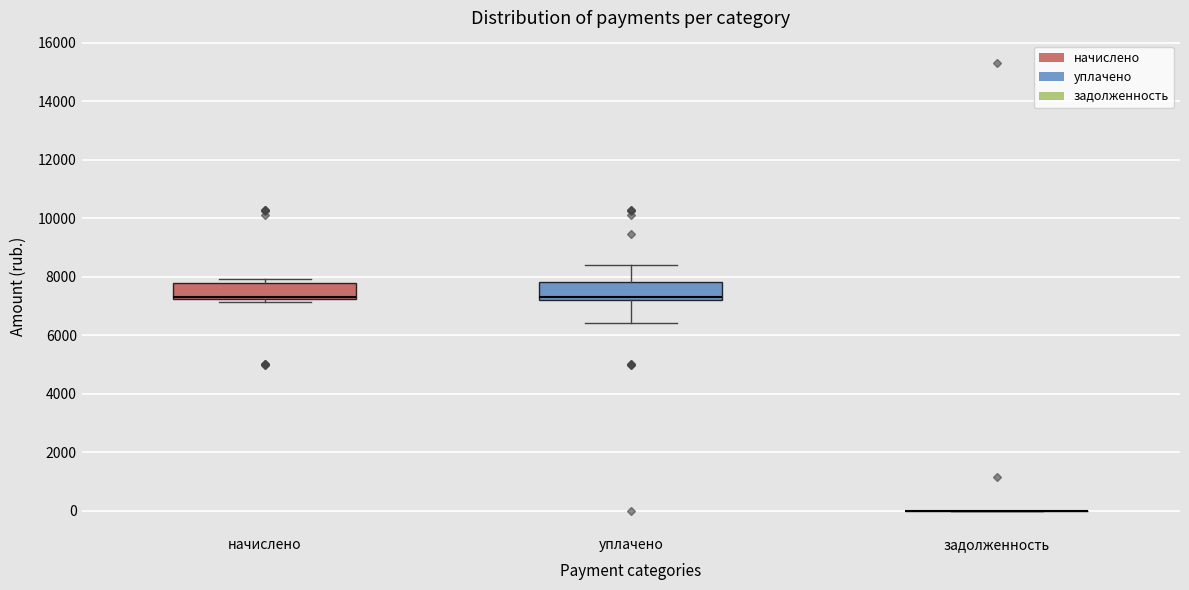

Reading left to right, read every box against the y-axis: the position of its median line, the range the box covers, and the ends of its whiskers. The values are not printed on the chart, so give them approximately, as read against the axis.

начислено: median 7400, box 7200 to 7800, whiskers 7200 (just below the box's lower edge) to 8000
уплачено: median 7400, box 7200 to 7800, whiskers 6400 to 8400
задолженность: box collapsed to a line at 0, whiskers 0 to 0